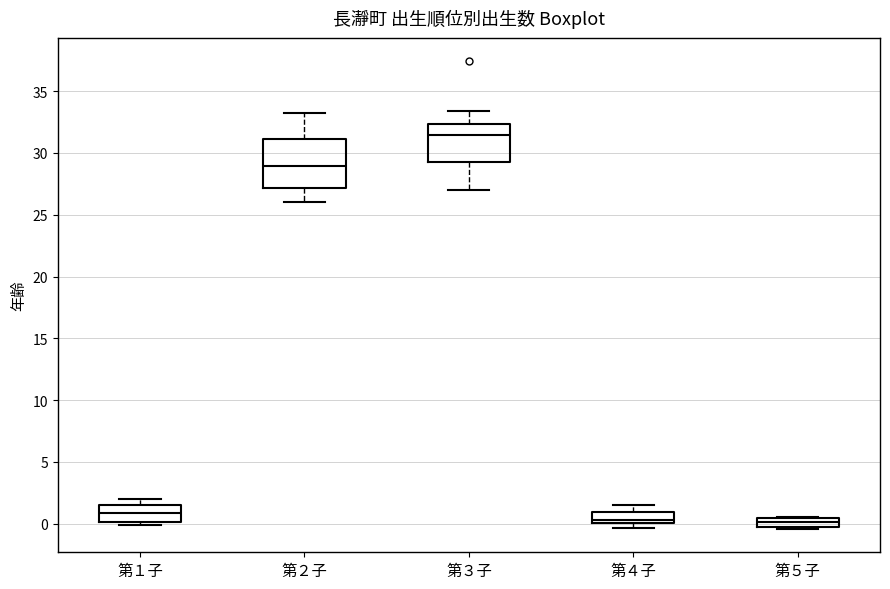

Which box is the tallest, from its lower edge to its upper edge?

第２子